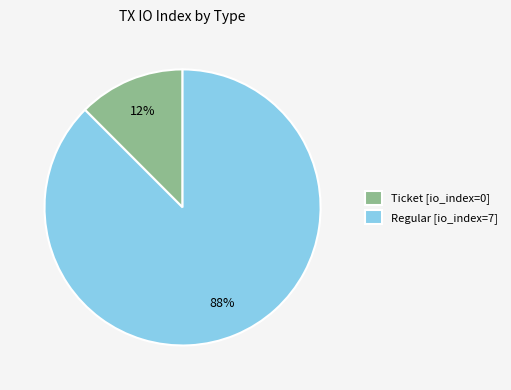

What is the smallest slice in the pie chart?

Ticket [io_index=0]